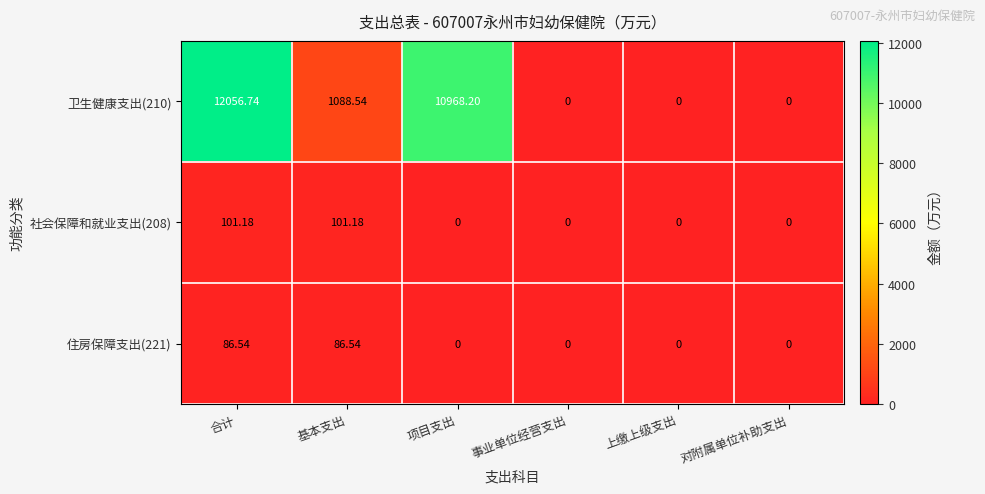

Which series has the largest total across all categories?

卫生健康支出(210)